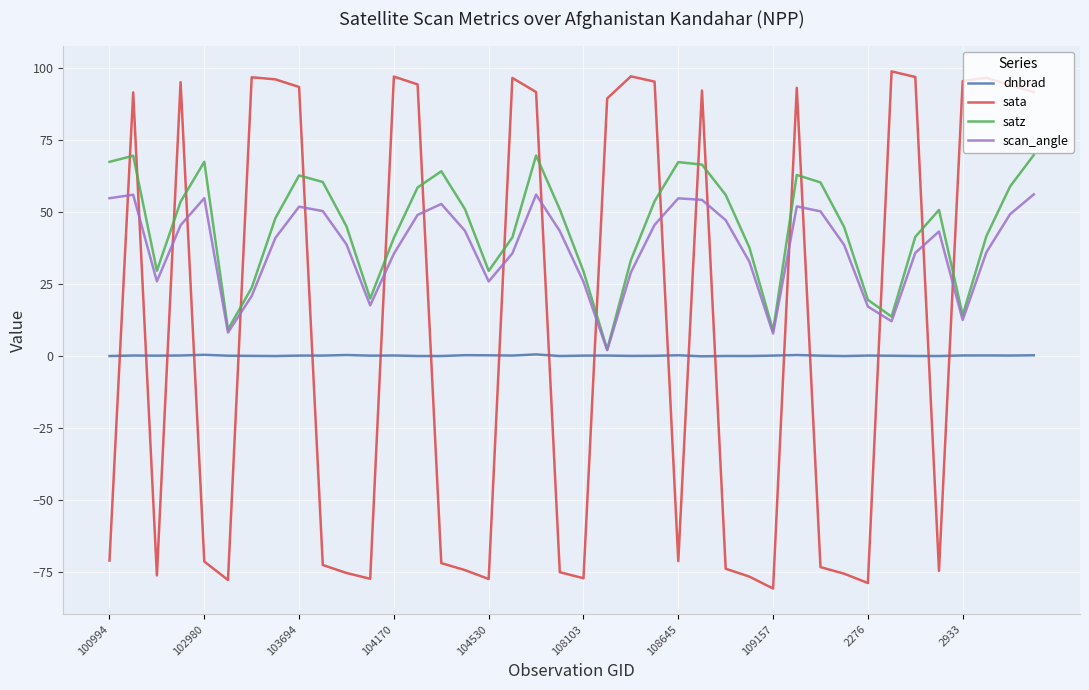

Which series has the largest range (max minus min)?

sata